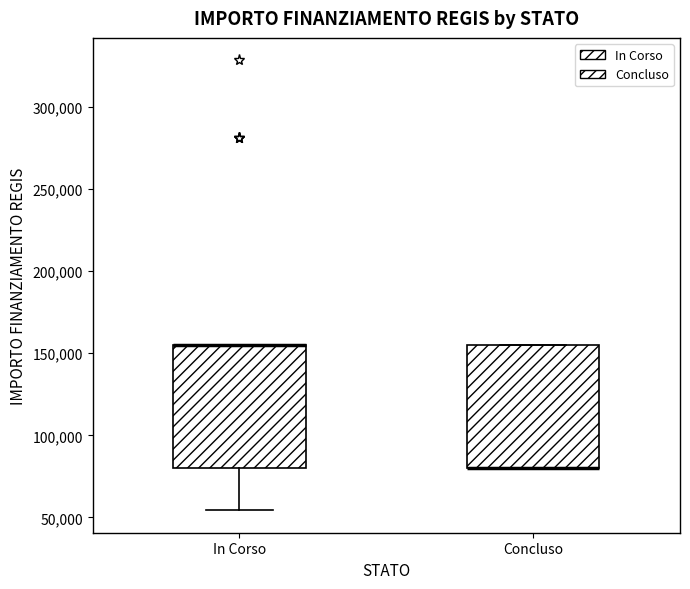

Reading left to right, transcribe this box plot: for each box, give where its median line is, the range the box spans, and where its two whiskers end, as read against the y-axis. The values are not printed on the chart, so give them approximately, as read against the axis.

In Corso: median 155000 (drawn on the box's upper edge), box 80000 to 155000, whiskers 55000 to 155000
Concluso: median 80000 (drawn on the box's lower edge), box 80000 to 155000, whiskers 80000 to 155000